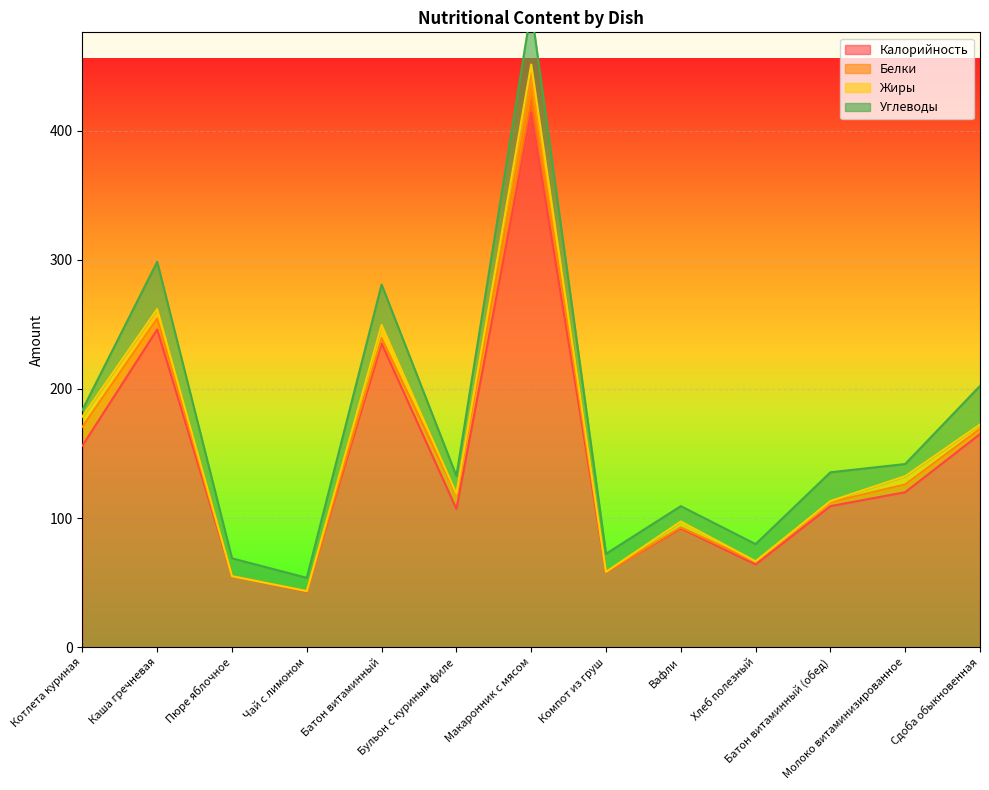

Which category has the highest value across all series?

Макаронник с мясом